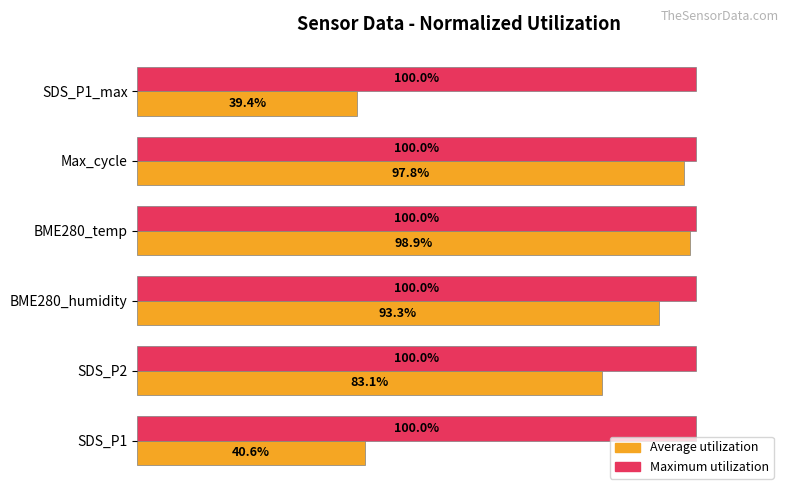

Which series has the largest total across all categories?

Maximum utilization